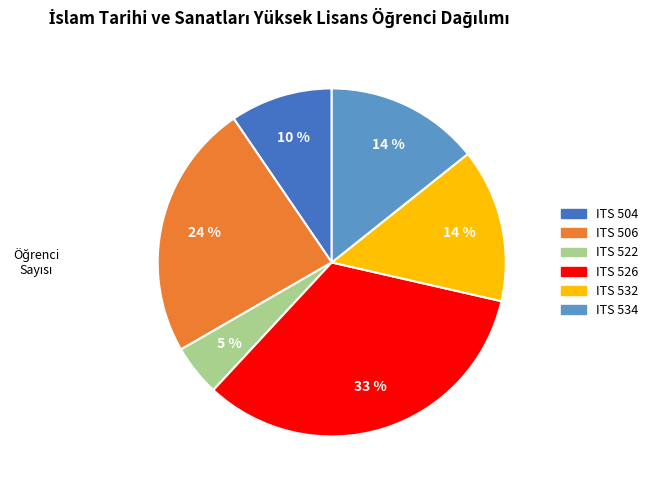

To the nearest percent, what is the average slice percentage?

17%